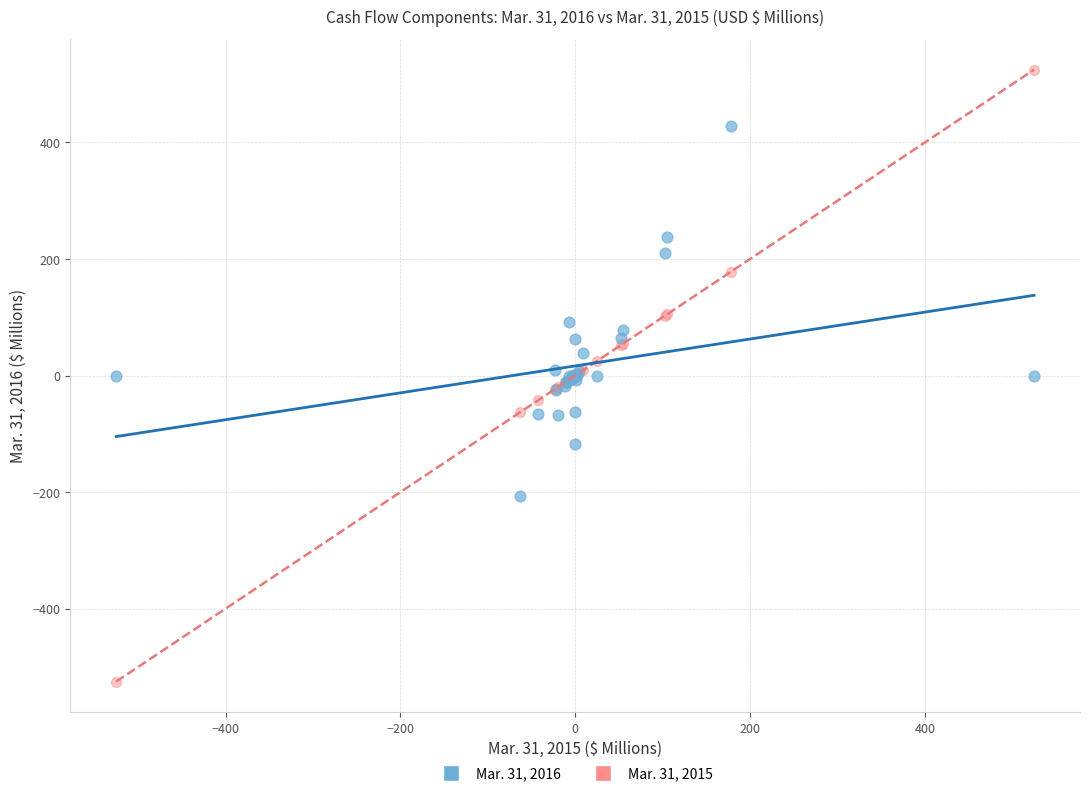

Which series contains the highest Y value?

Mar. 31, 2015